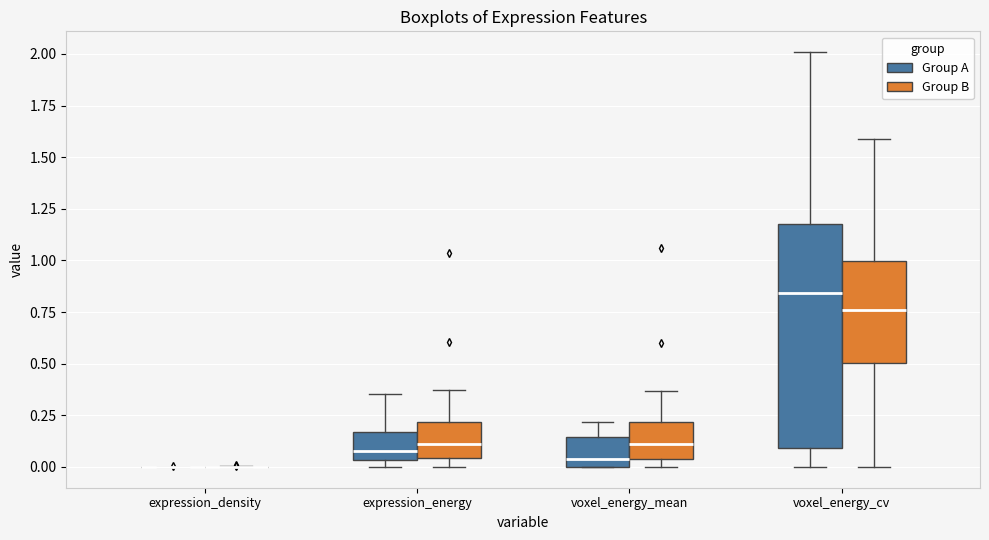

Reading left to right, read every box against the y-axis: the position of its median line, the range the box covers, and the ends of its whiskers. The values are not printed on the chart, so give them approximately, as read against the axis.

expression_density (Group A): box collapsed to a line at 0.00, whiskers 0.00 to 0.00
expression_density (Group B): box collapsed to a line at 0.00, whiskers 0.00 to 0.00
expression_energy (Group A): median 0.10, box 0.05 to 0.15, whiskers 0.00 to 0.35
expression_energy (Group B): median 0.10, box 0.05 to 0.20, whiskers 0.00 to 0.35
voxel_energy_mean (Group A): median 0.05, box 0.00 to 0.15, whiskers 0.00 to 0.20
voxel_energy_mean (Group B): median 0.10, box 0.05 to 0.20, whiskers 0.00 to 0.35
voxel_energy_cv (Group A): median 0.85, box 0.10 to 1.20, whiskers 0.00 to 2.00
voxel_energy_cv (Group B): median 0.75, box 0.50 to 1.00, whiskers 0.00 to 1.60